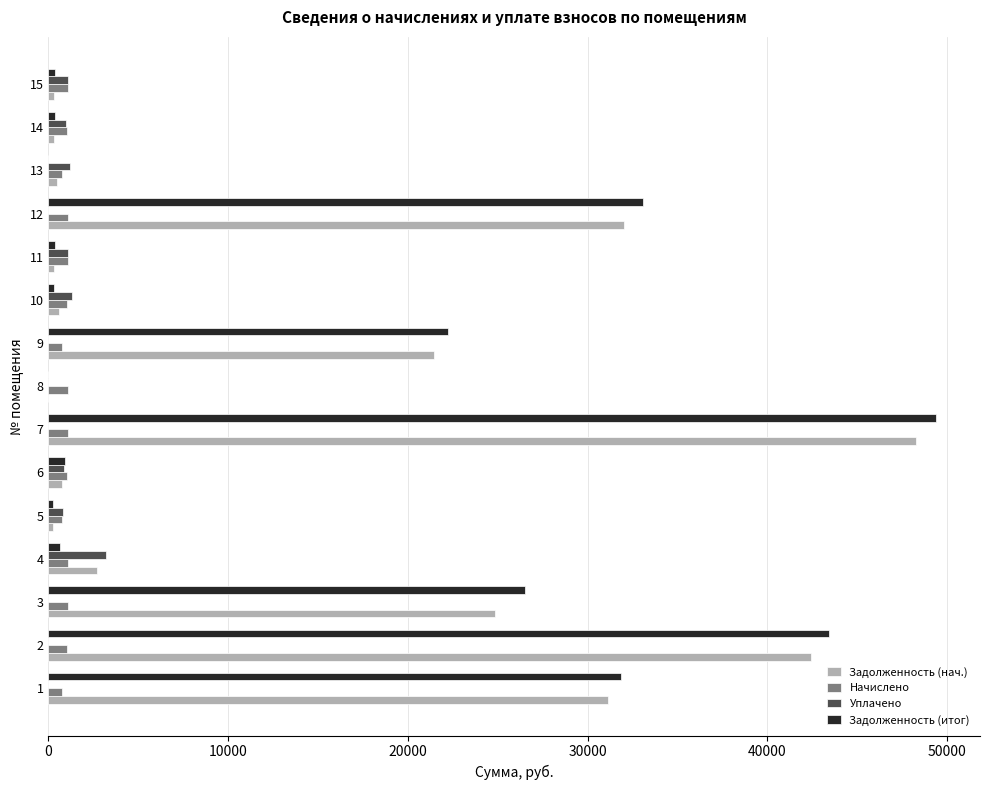

Is the value of Начислено at 10 greater than the value of Уплачено at 4?

No